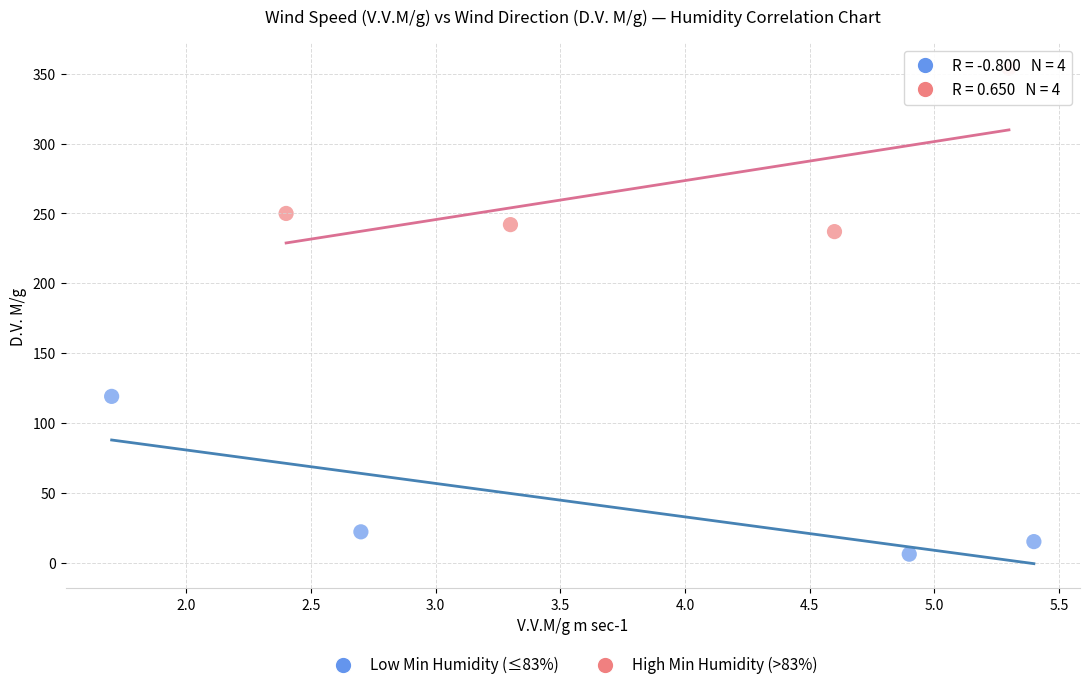

Which series contains the lowest Y value?

Low Min Humidity (≤83%)